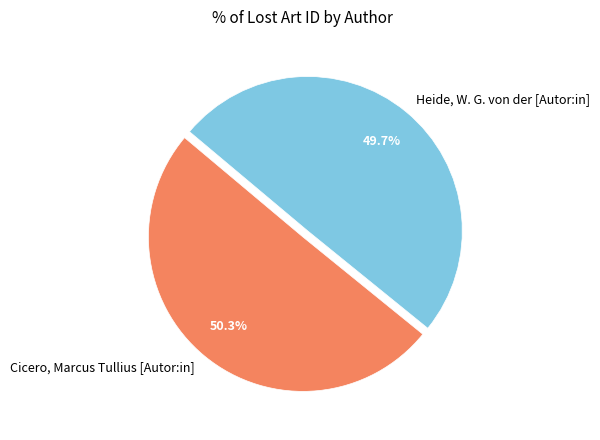

How many segments does this pie chart have?

2